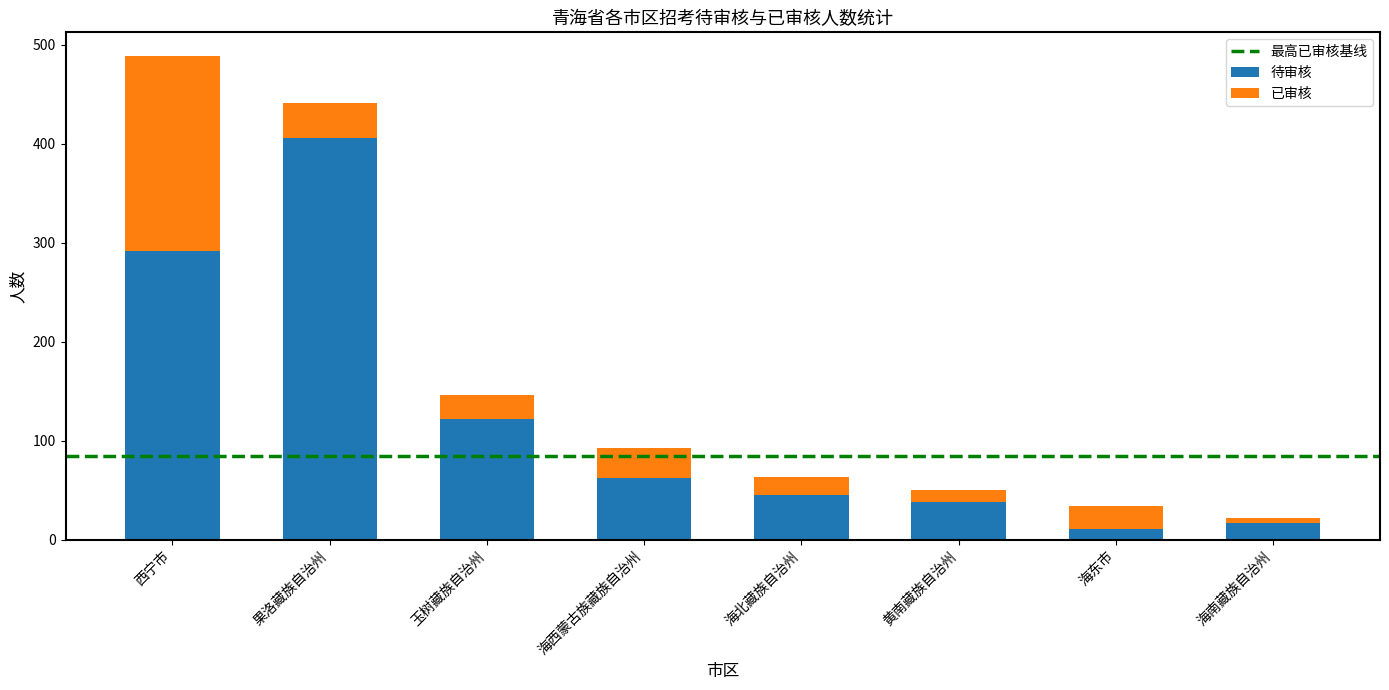

What is the minimum value for 待审核?

11